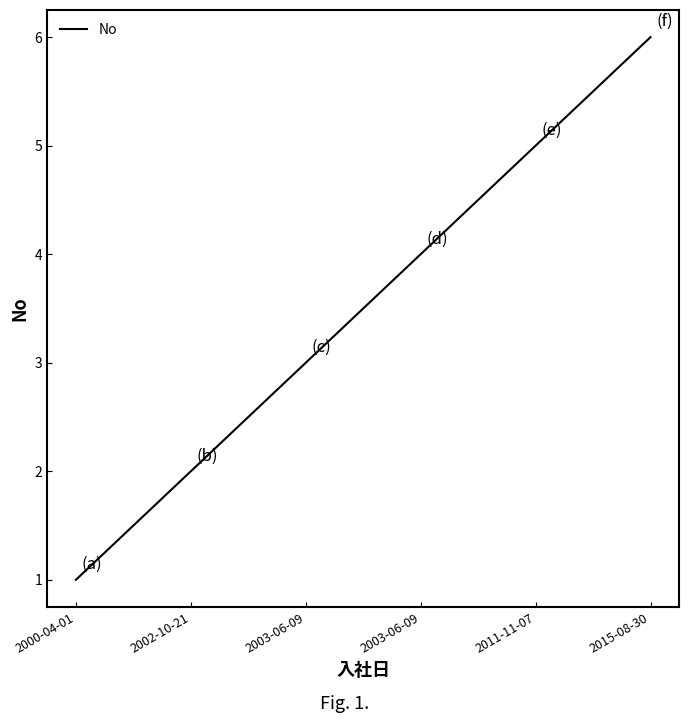

What is the difference between the second highest and second lowest values?

3